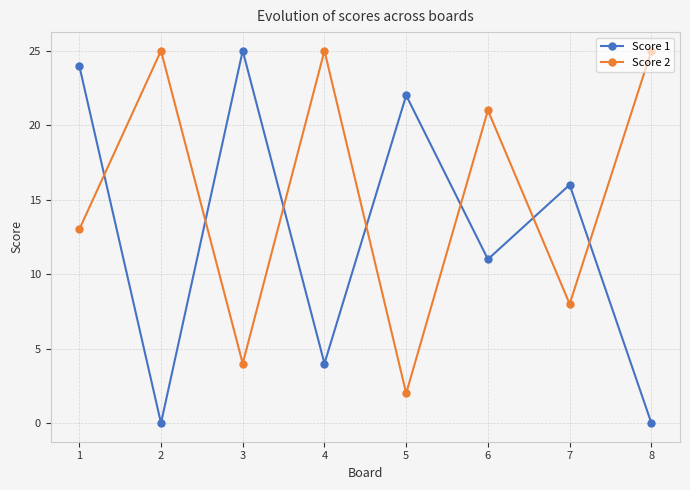

How many times do Score 2 and Score 1 cross each other?

7